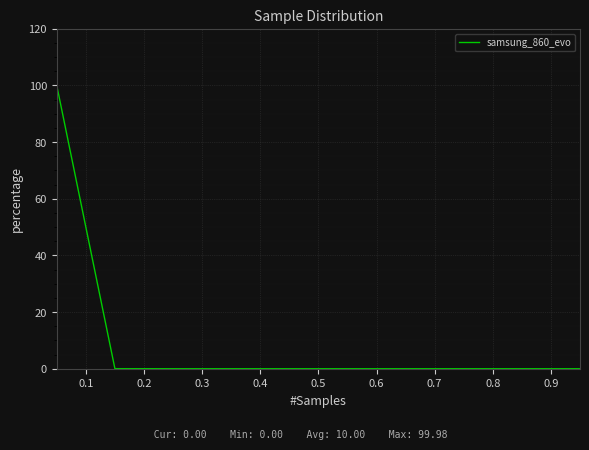

What is the difference between the maximum and minimum values?

100.0